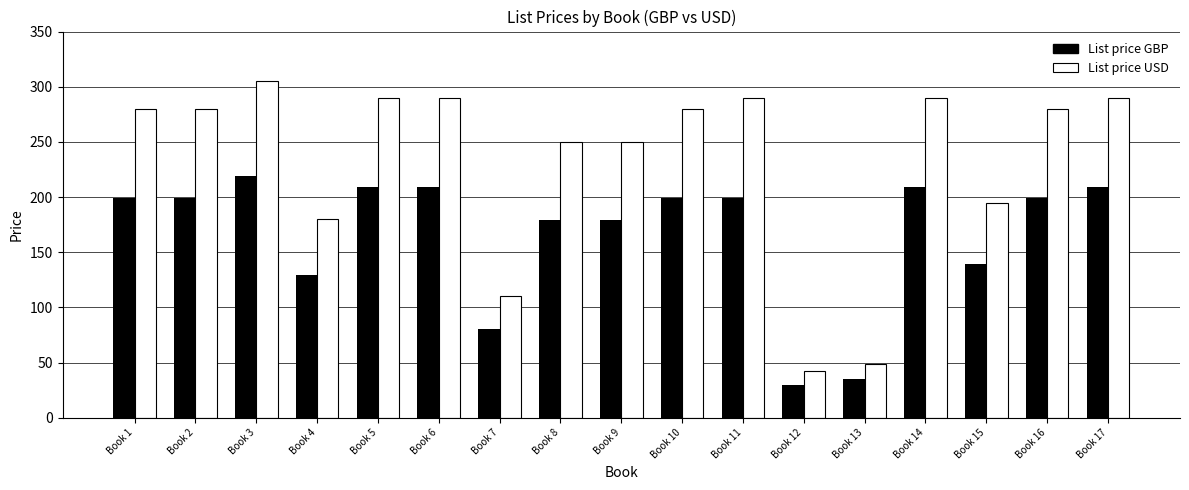

Reading left to right, extract all data points from this chart.

List price GBP: 199.0	199.0	219.0	129.0	209.0	209.0	80.0	179.0	179.0	199.0	199.0	30.0	35.0	209.0	139.0	199.0	209.0
List price USD: 280.0	280.0	305.0	180.0	290.0	290.0	110.0	250.0	250.0	280.0	290.0	42.0	49.0	290.0	195.0	280.0	290.0